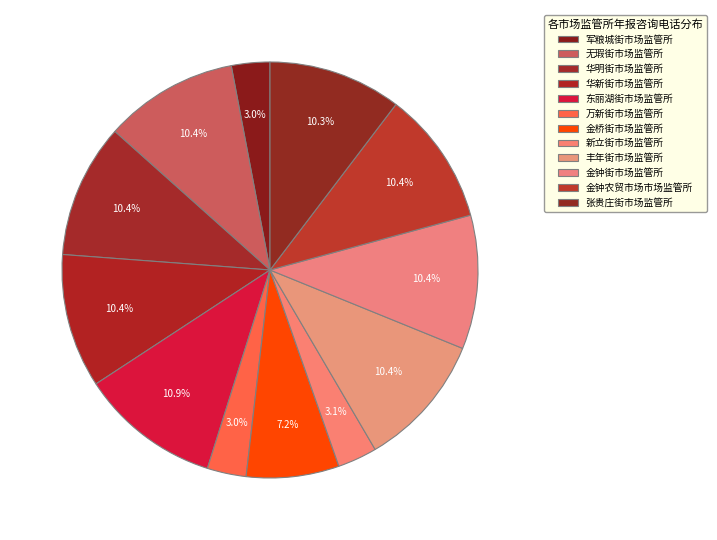

What is the total percentage of 万新街市场监管所 and 华新街市场监管所?

13.4%